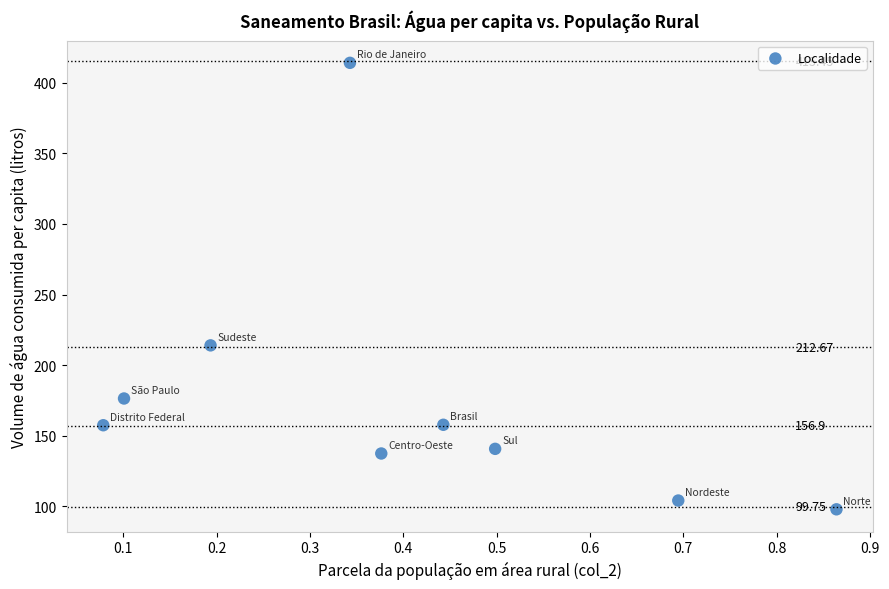

What is the average X value?

0.4